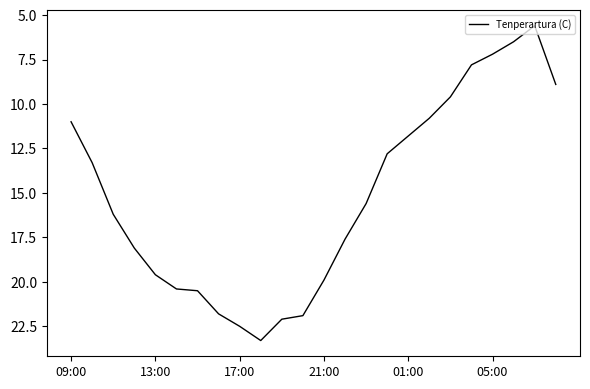

What is the difference between the maximum and minimum values?

17.7